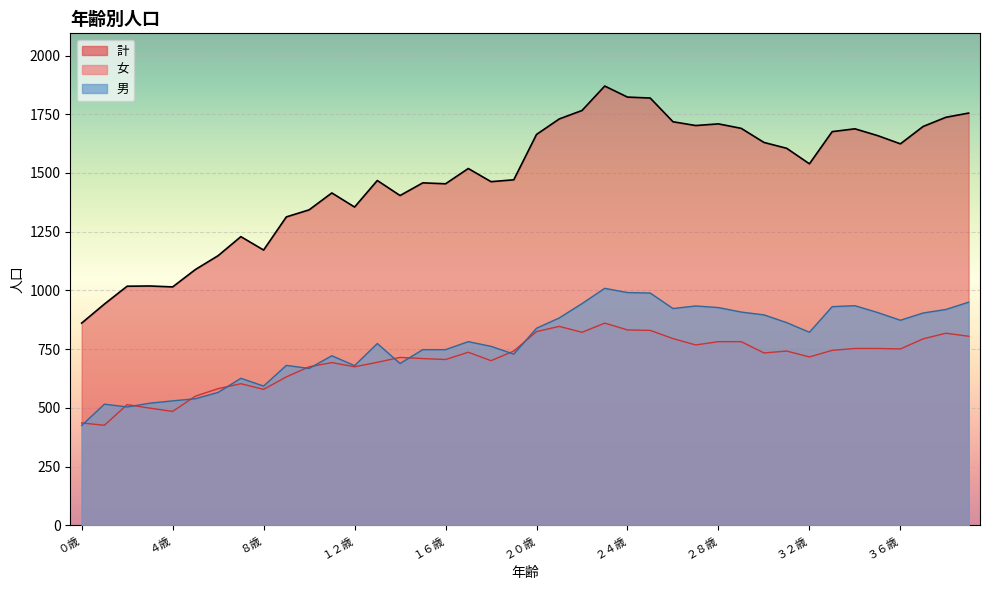

Reading left to right, list all the values displayed in this chart.

男: ０歳=425	１歳=516	２歳=504	３歳=520	４歳=530	５歳=539	６歳=566	７歳=626	８歳=593	９歳=681	１０歳=668	１１歳=722	１２歳=680	１３歳=774	１４歳=689	１５歳=748	１６歳=748	１７歳=782	１８歳=762	１９歳=729	２０歳=839	２１歳=883	２２歳=944	２３歳=1009	２４歳=991	２５歳=989	２６歳=923	２７歳=934	２８歳=927	２９歳=908	３０歳=896	３１歳=863	３２歳=822	３３歳=931	３４歳=935	３５歳=906	３６歳=873	３７歳=904	３８歳=919	３９歳=950
女: ０歳=436	１歳=426	２歳=514	３歳=499	４歳=485	５歳=550	６歳=582	７歳=603	８歳=579	９歳=632	１０歳=675	１１歳=693	１２歳=675	１３歳=694	１４歳=715	１５歳=710	１６歳=706	１７歳=737	１８歳=701	１９歳=742	２０歳=825	２１歳=847	２２歳=822	２３歳=861	２４歳=832	２５歳=830	２６歳=795	２７歳=768	２８歳=782	２９歳=782	３０歳=734	３１歳=742	３２歳=717	３３歳=745	３４歳=753	３５歳=753	３６歳=751	３７歳=794	３８歳=818	３９歳=805
計: ０歳=861	１歳=942	２歳=1018	３歳=1019	４歳=1015	５歳=1089	６歳=1148	７歳=1229	８歳=1172	９歳=1313	１０歳=1343	１１歳=1415	１２歳=1355	１３歳=1468	１４歳=1404	１５歳=1458	１６歳=1454	１７歳=1519	１８歳=1463	１９歳=1471	２０歳=1664	２１歳=1730	２２歳=1766	２３歳=1870	２４歳=1823	２５歳=1819	２６歳=1718	２７歳=1702	２８歳=1709	２９歳=1690	３０歳=1630	３１歳=1605	３２歳=1539	３３歳=1676	３４歳=1688	３５歳=1659	３６歳=1624	３７歳=1698	３８歳=1737	３９歳=1755